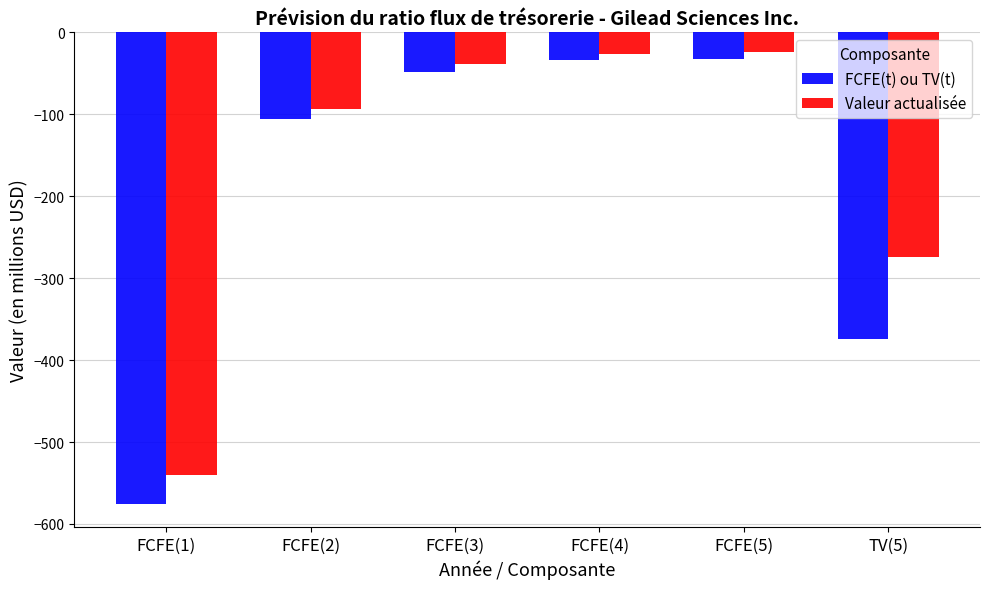

The value of Valeur actualisée at FCFE(2) is -93. True or false?

True